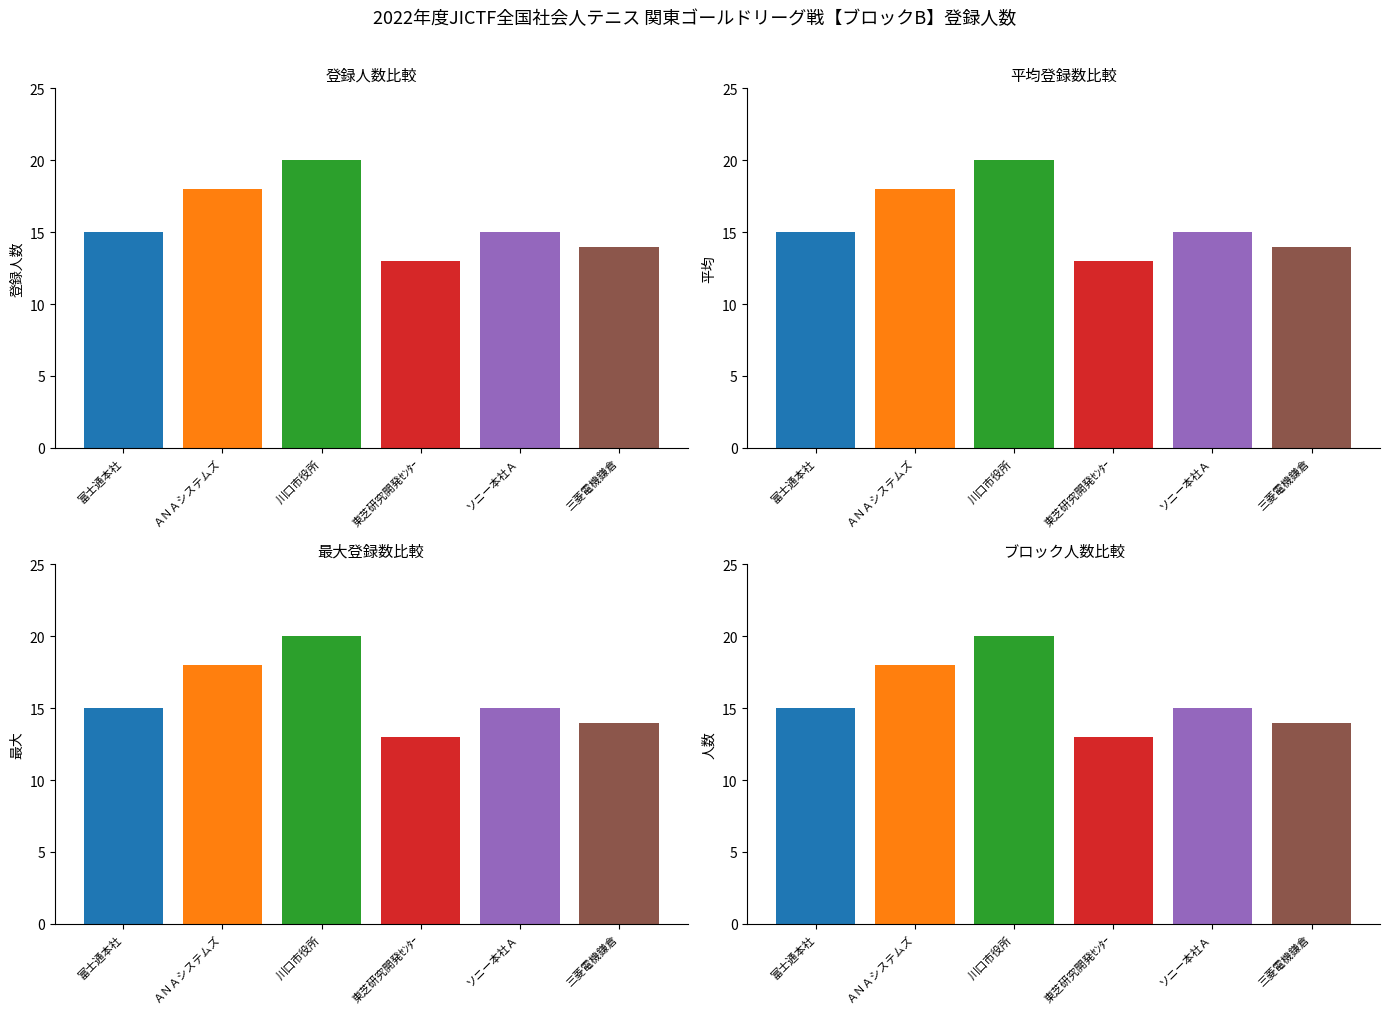

What is the label of the 1st bar from the right?

三菱電機鎌倉